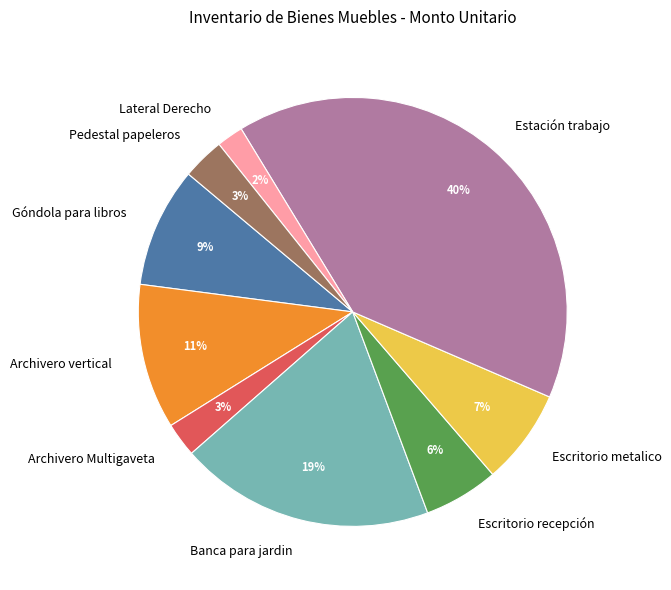

Count the number of slices in the pie.

9